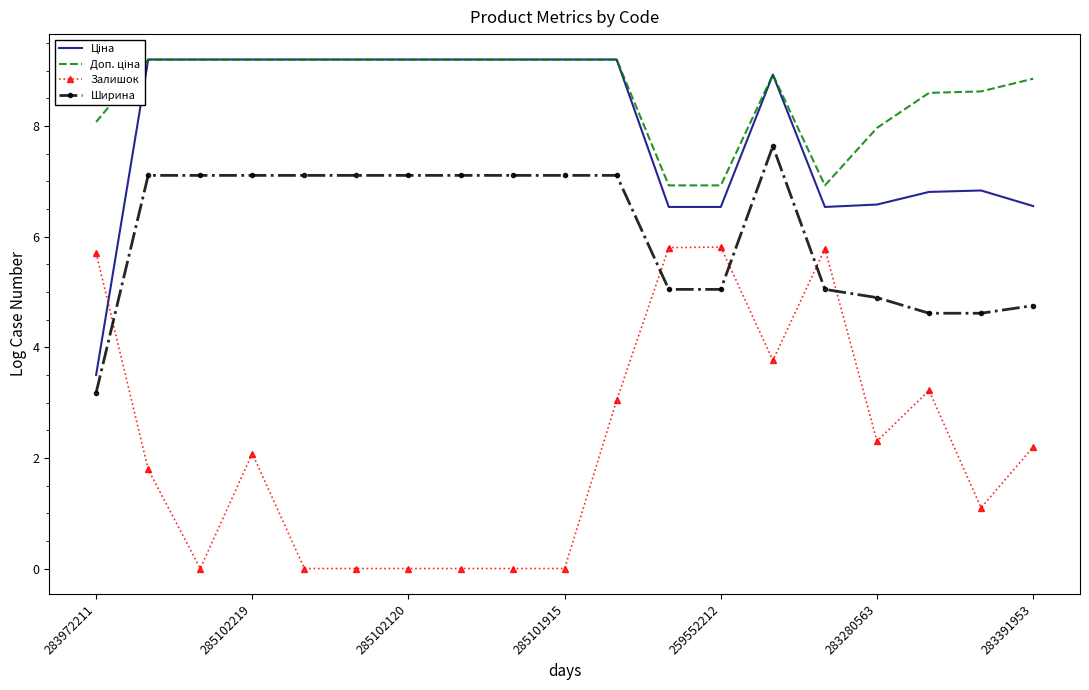

List the series in order of their peak value, lowest first.

Залишок, Ширина, Ціна, Доп. ціна